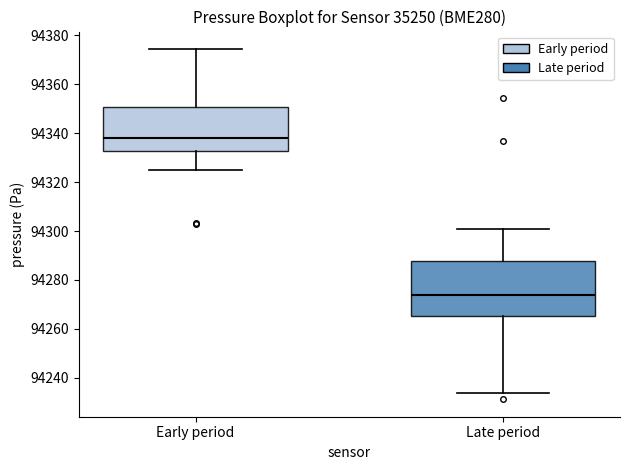

Which box's median line is the highest?

Early period